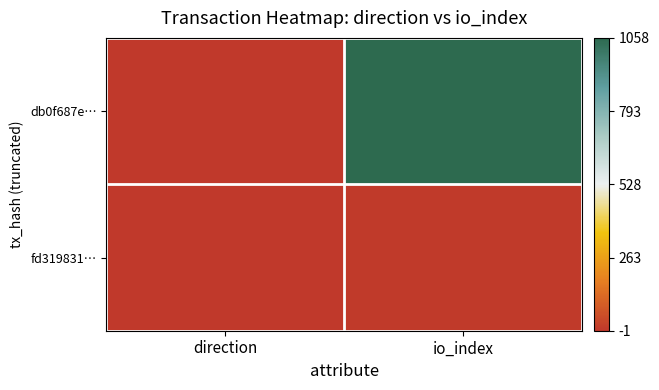

List the series in order of their peak value, lowest first.

fd319831…, db0f687e…